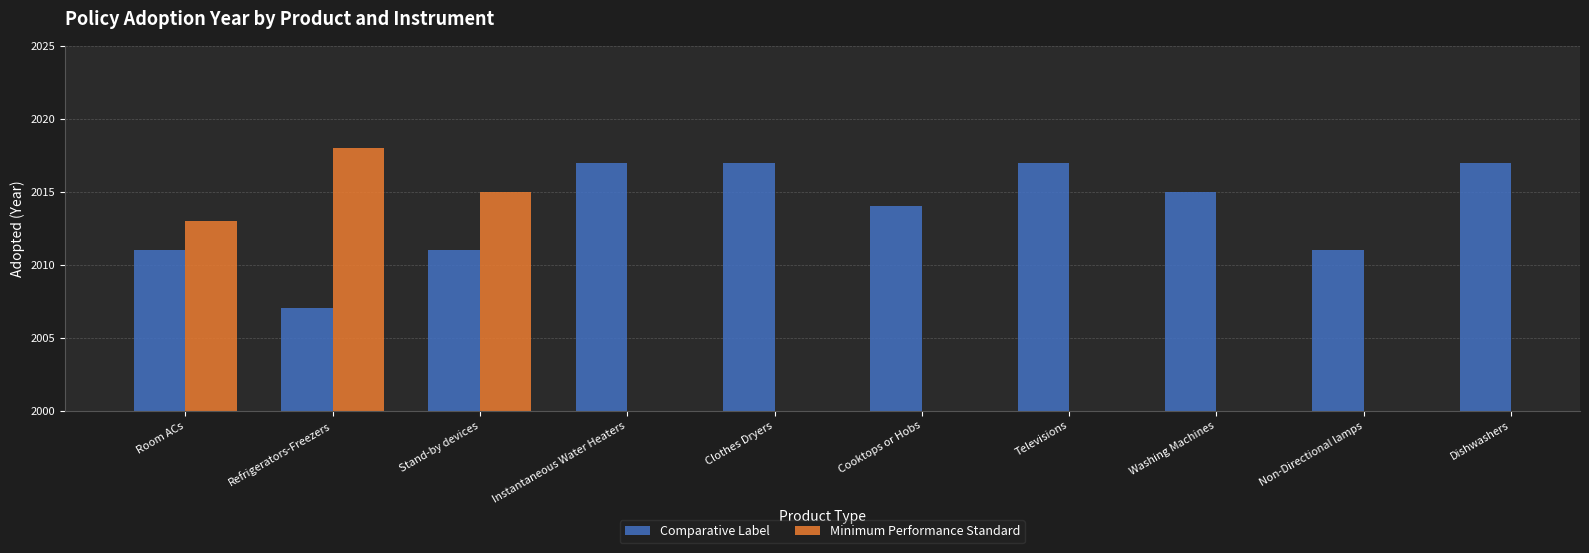

Is the value of Minimum Performance Standard at Televisions greater than the value of Comparative Label at Cooktops or Hobs?

No